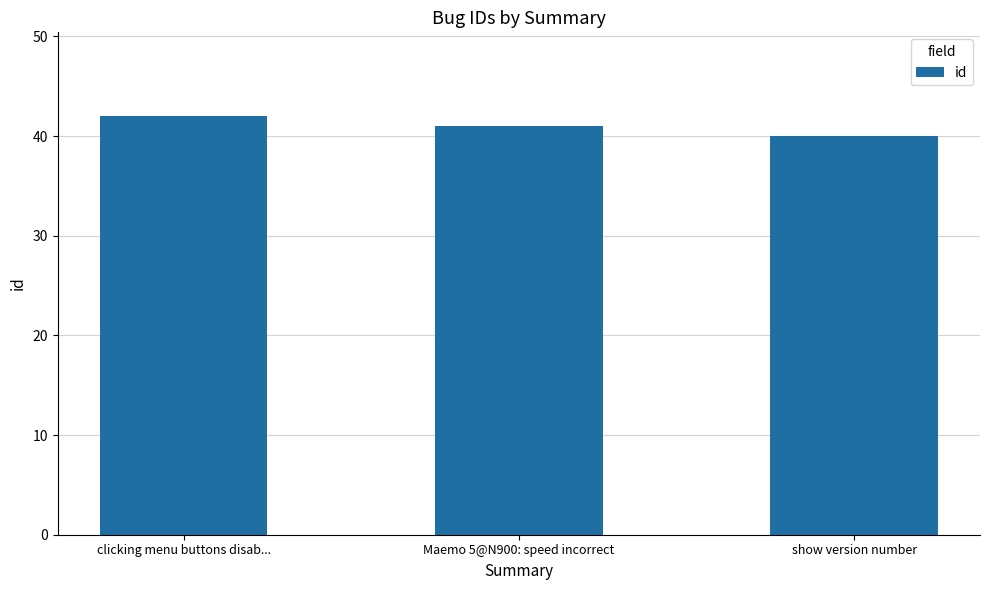

What value does the data have at show version number?

40